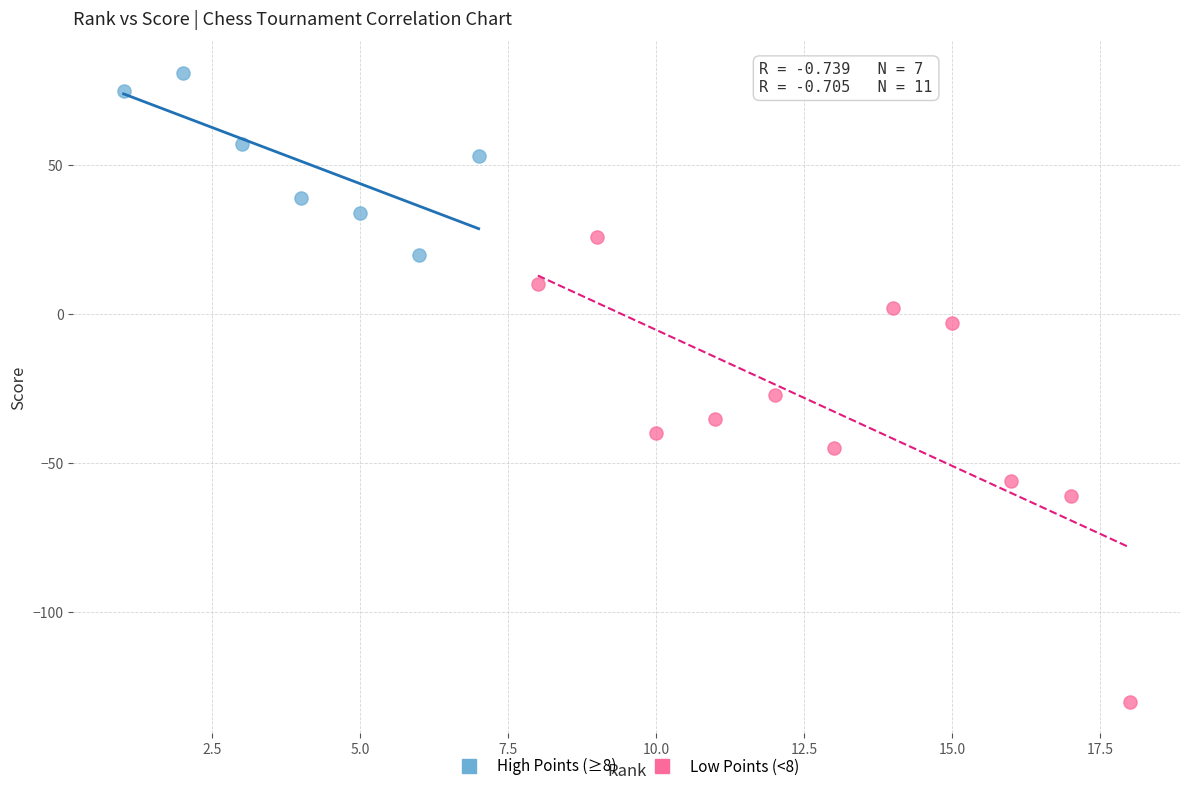

Which series contains the lowest Y value?

Low Points (<8)